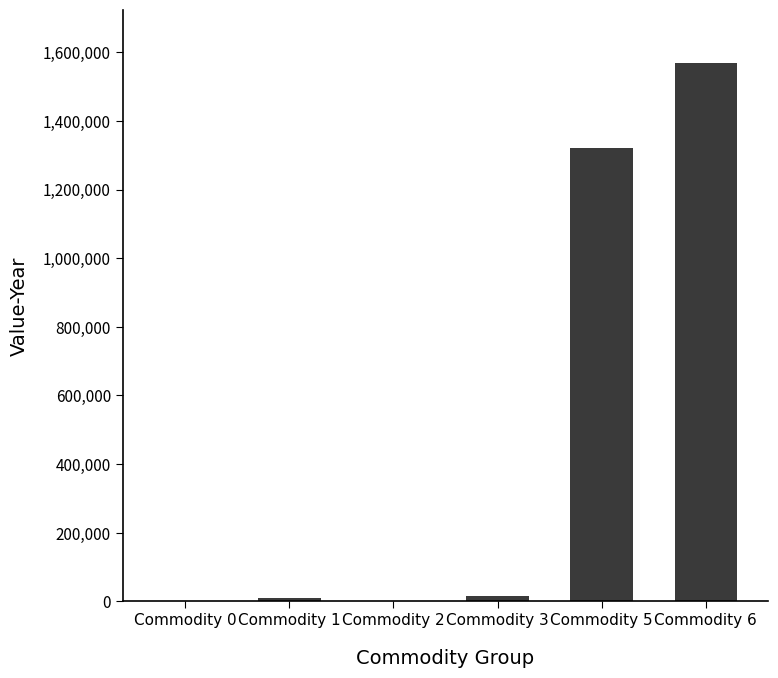

How many data points does each series have?

6